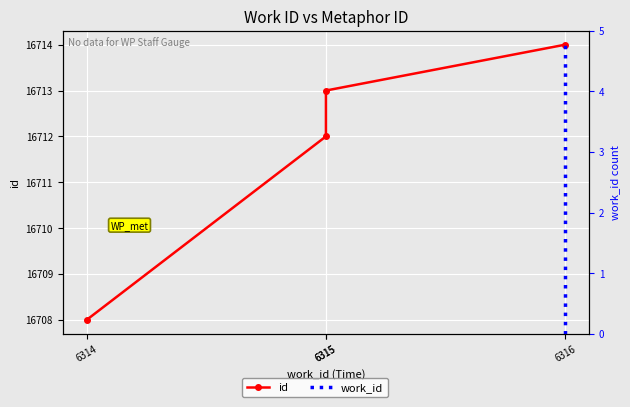

Reading right to left, transcribe all the data shown in this chart.

6316=16714	6315=16713	6315=16712	6314=16708